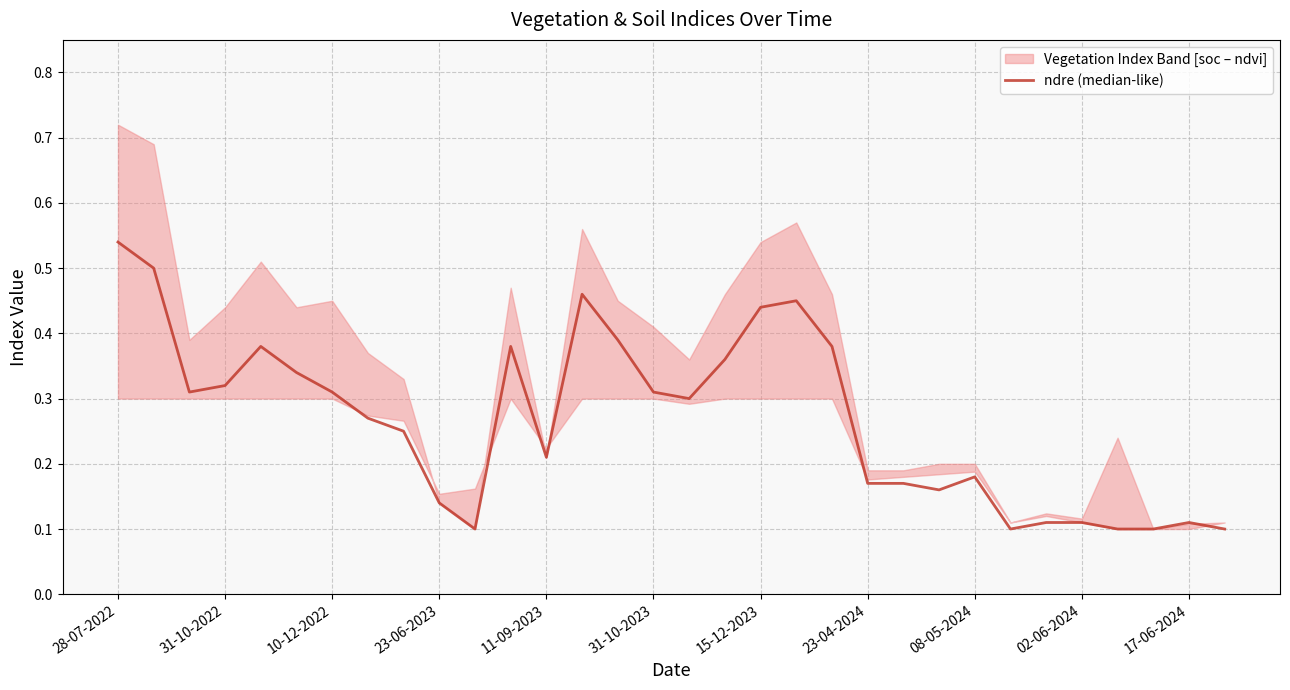

What position from the right is 28?

4